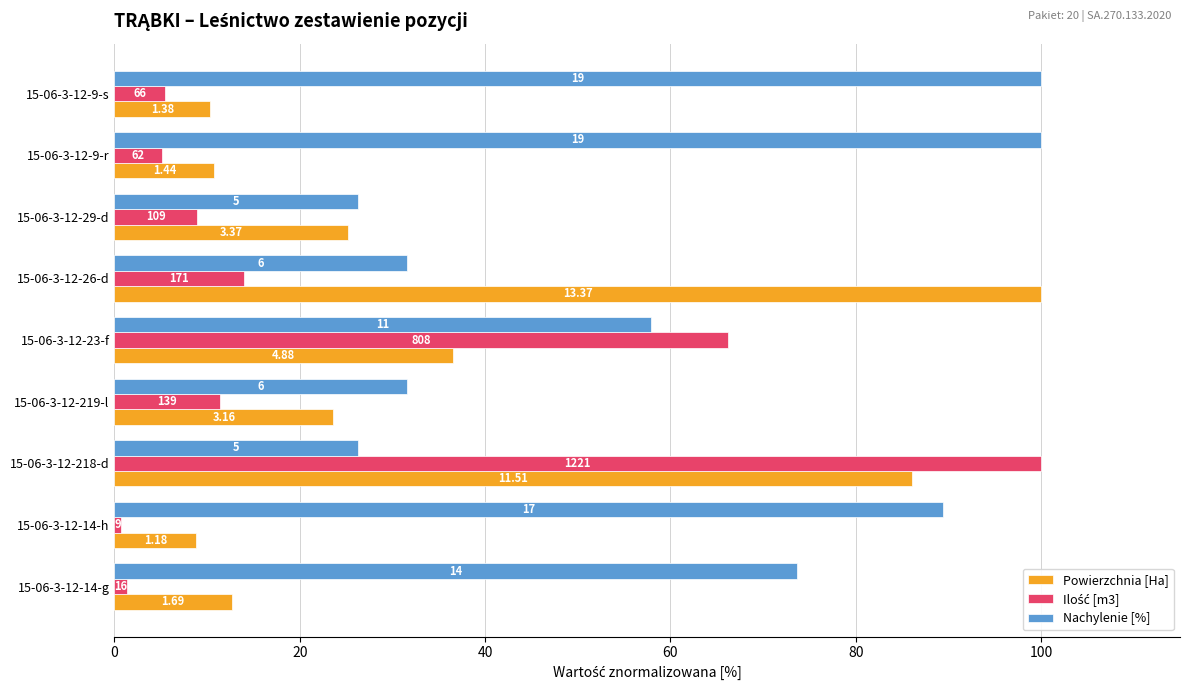

What is the minimum value shown in the chart?

0.7